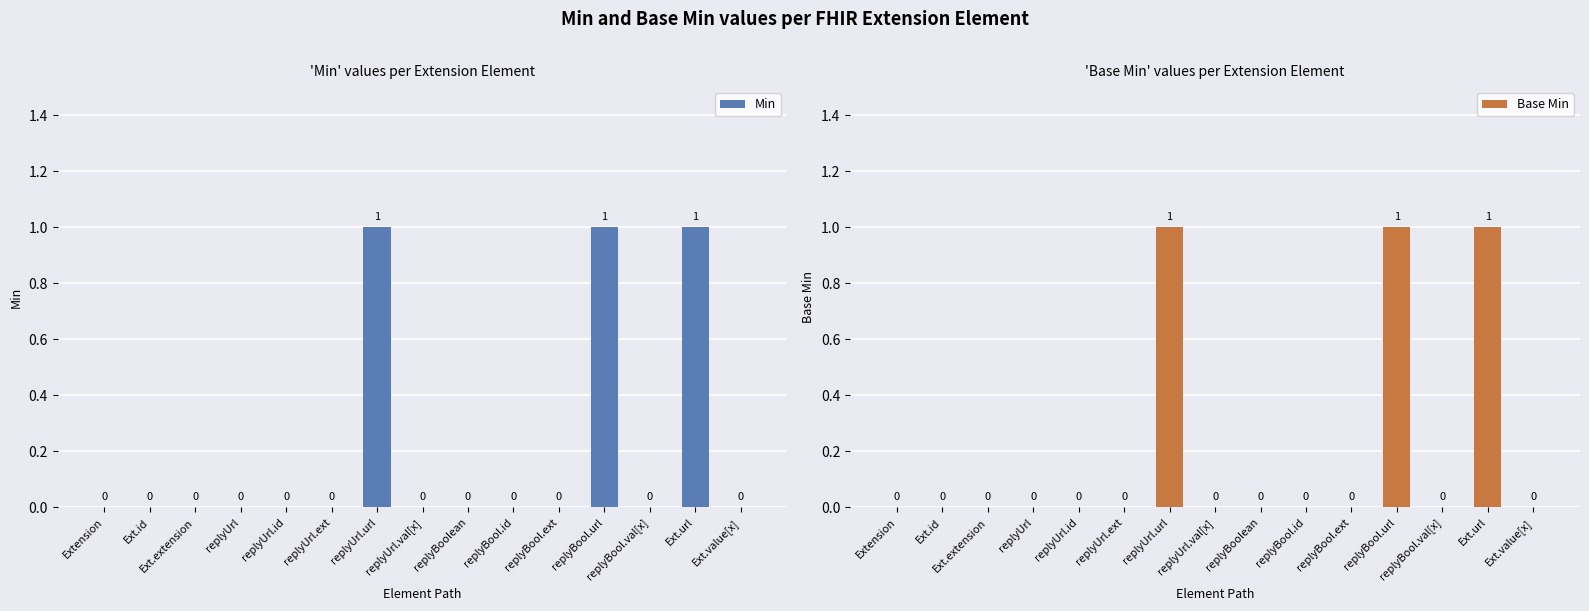

Reading left to right, list all the values displayed in this chart.

Min: 0	0	0	0	0	0	1	0	0	0	0	1	0	1	0
Base Min: 0	0	0	0	0	0	1	0	0	0	0	1	0	1	0